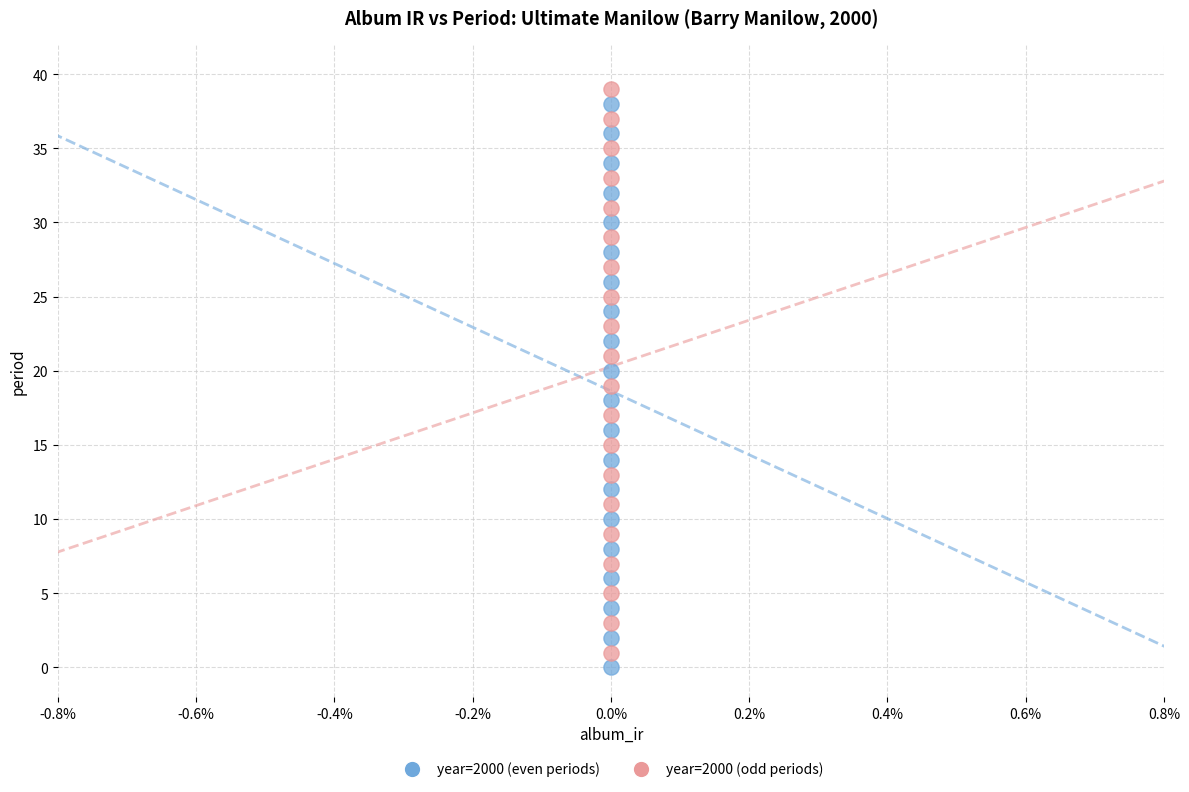

How many data points are displayed?

40